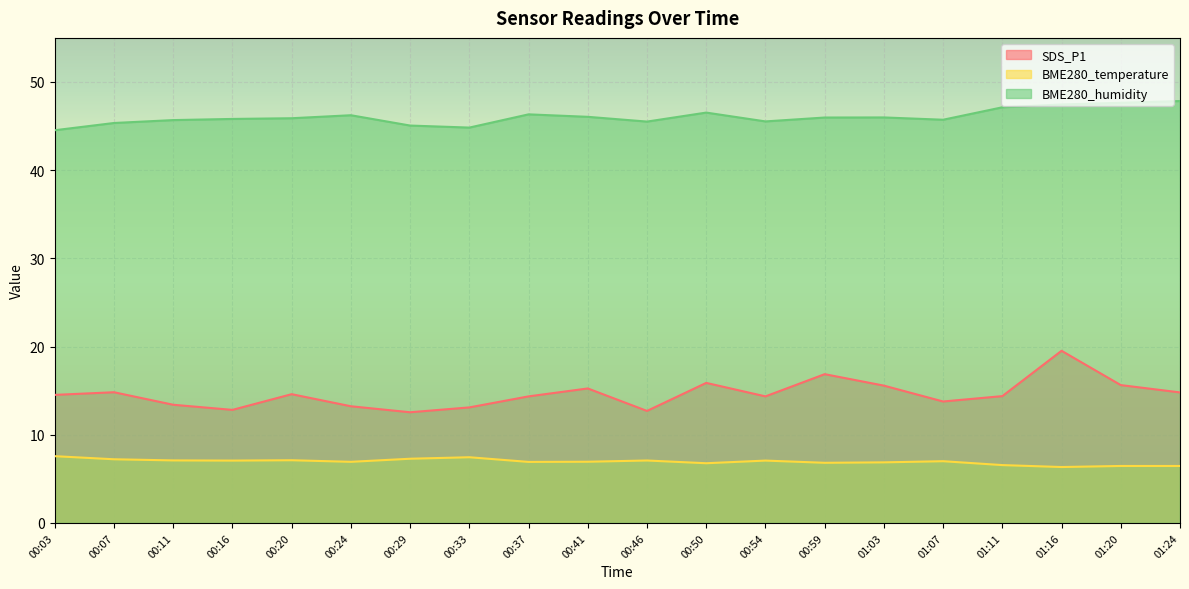

At which label does BME280_temperature first exceed 7?

00:03